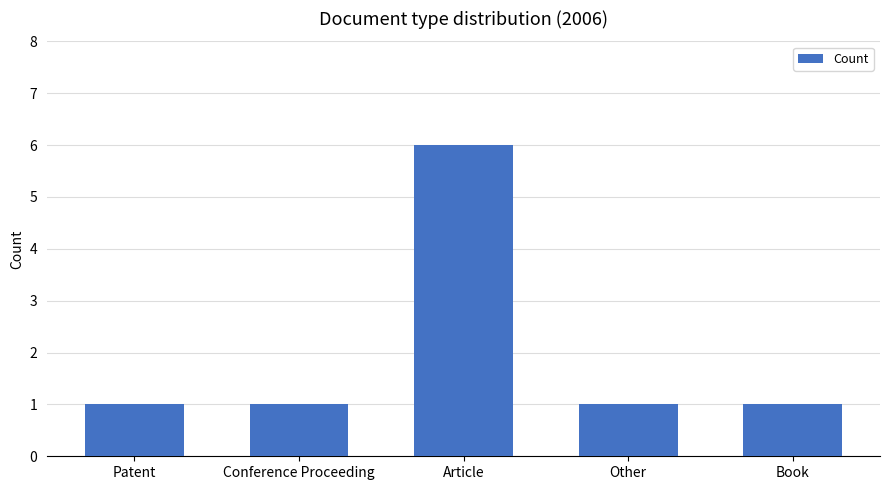

Is it true that the value at Conference Proceeding is 1?

True